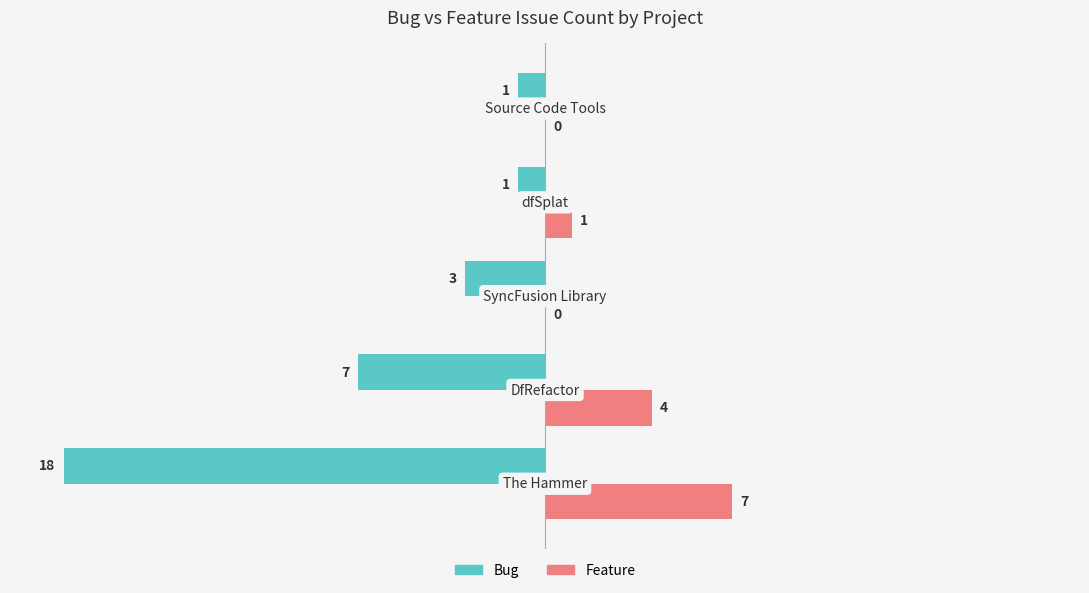

What is the sum of all Bug values?

-30